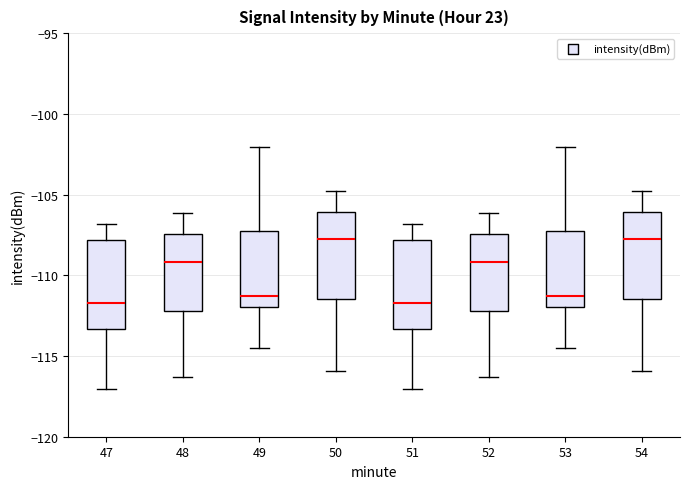

Where does the upper whisker of the box at x = 49 end on the y-axis? The values are not printed on the chart, so give them approximately, as read against the axis.

-102.0